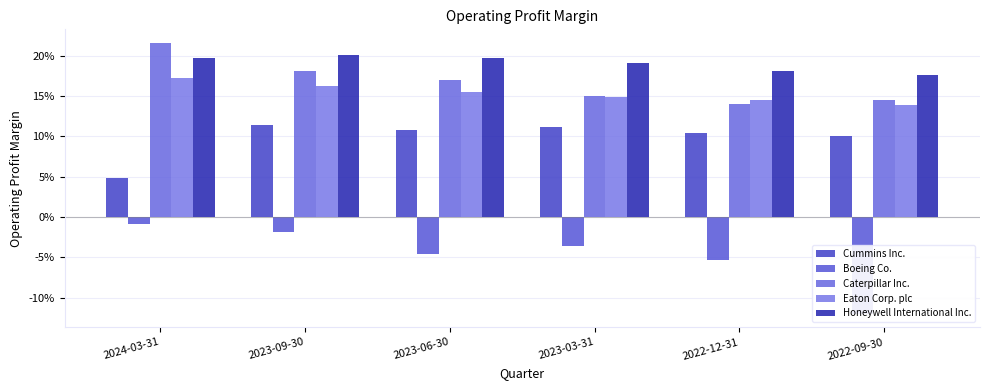

Which label corresponds to the largest value in the chart?

2024-03-31